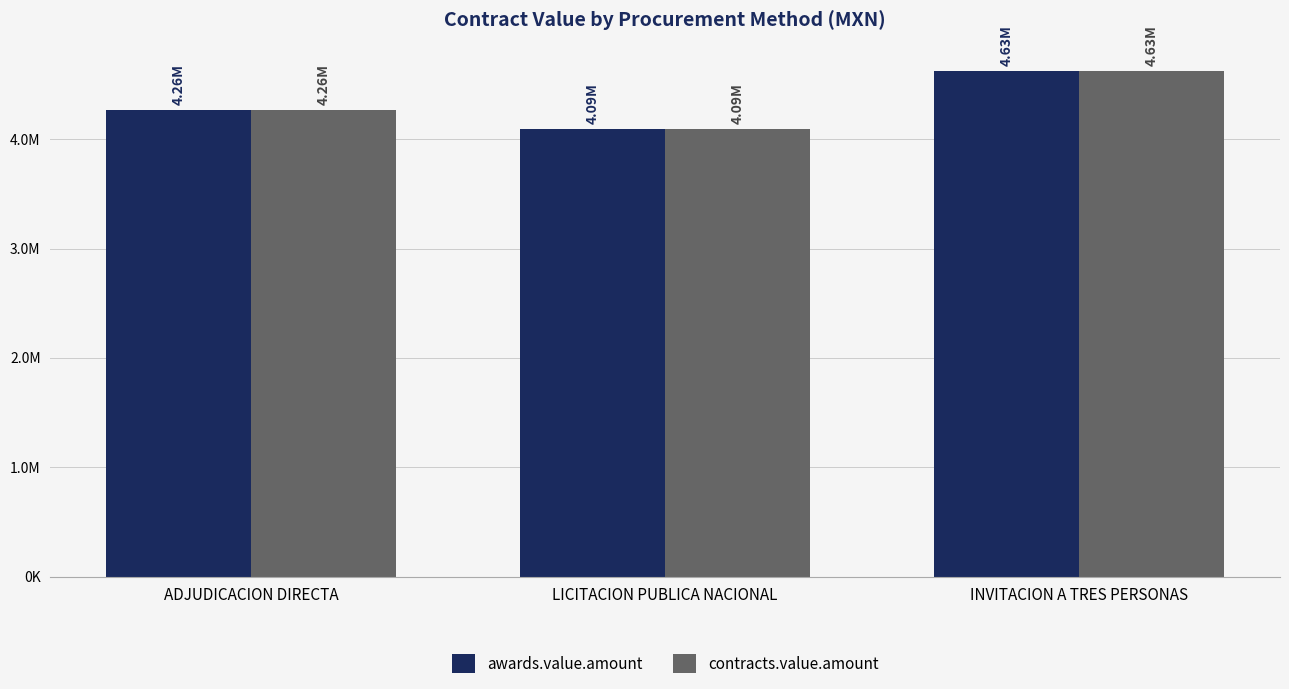

Does the chart contain stacked bars?

No